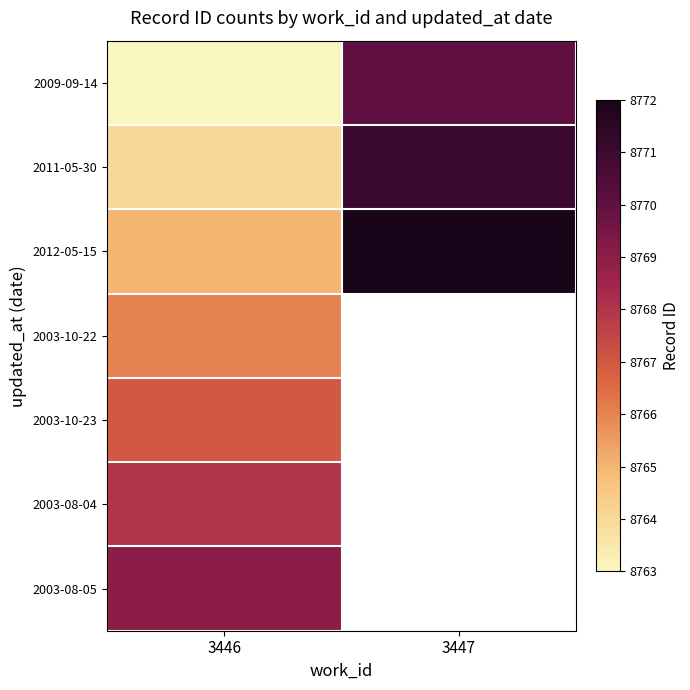

Which has a higher value, 3447 or 3446?

3447